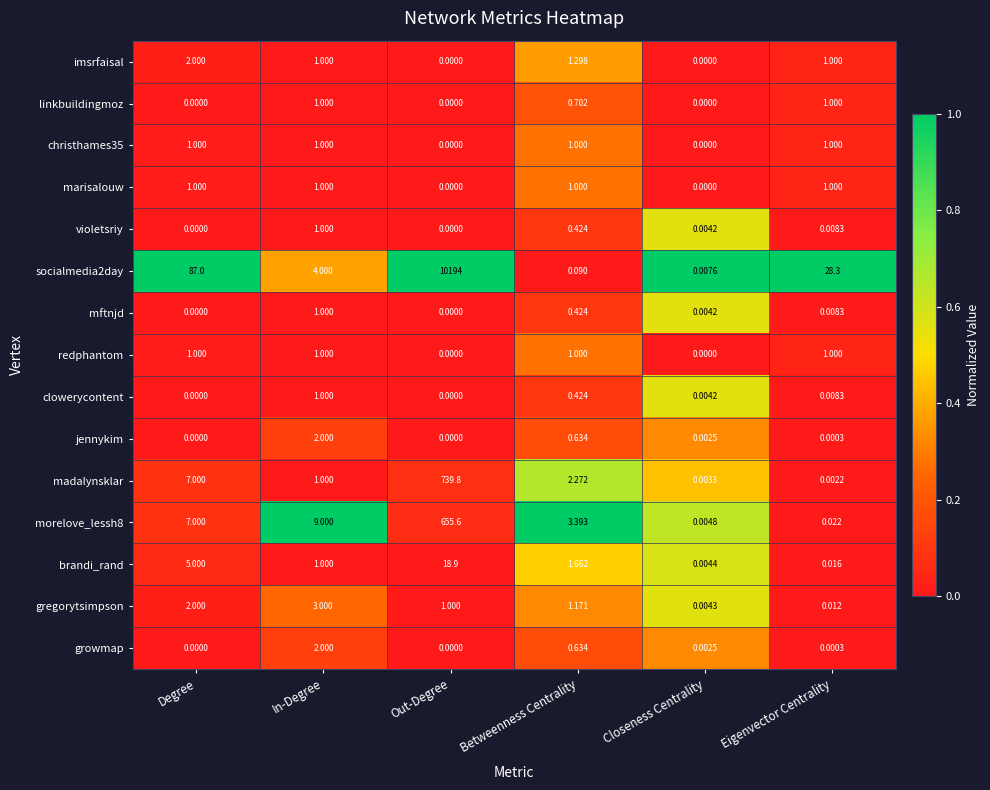

Is the value of imsrfaisal at Closeness Centrality greater than the value of mftnjd at Closeness Centrality?

No